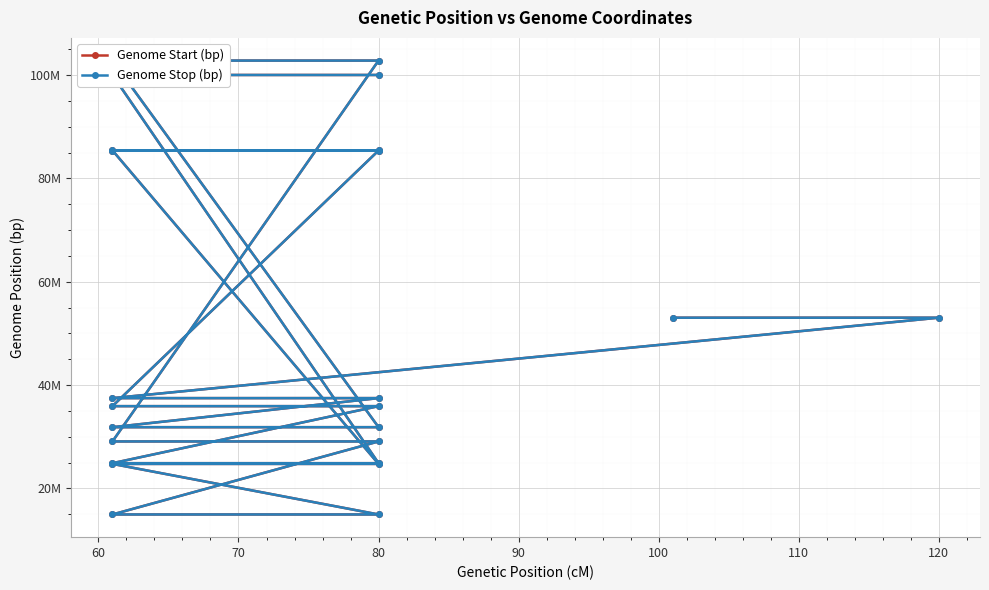

How many data points in Genome Stop (bp) are less than 37480131?

12